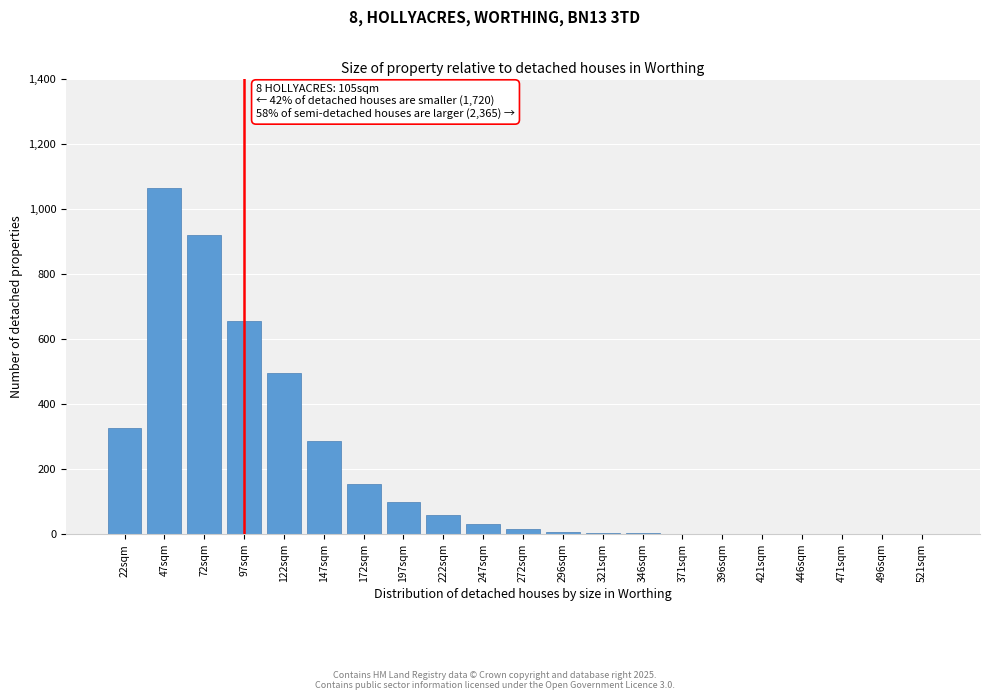

Which category has the highest value across all series?

47sqm